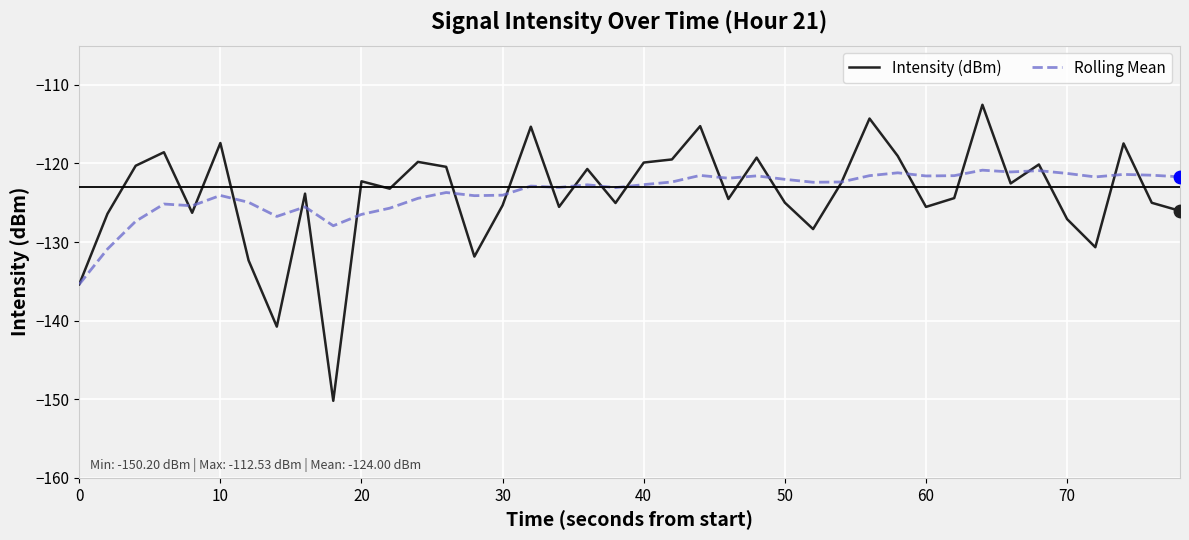

Which series has the largest range (max minus min)?

Intensity (dBm)